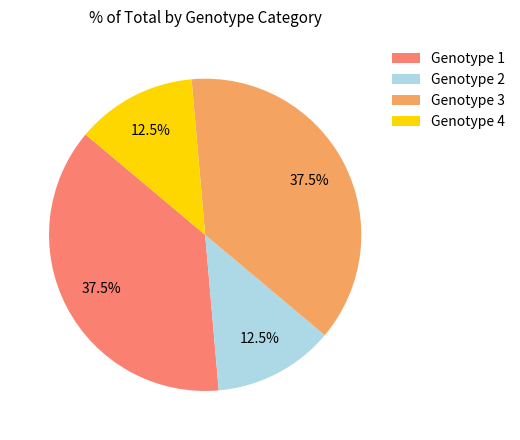

Combined, what portion of the pie is Genotype 3 and Genotype 1?

75.0%